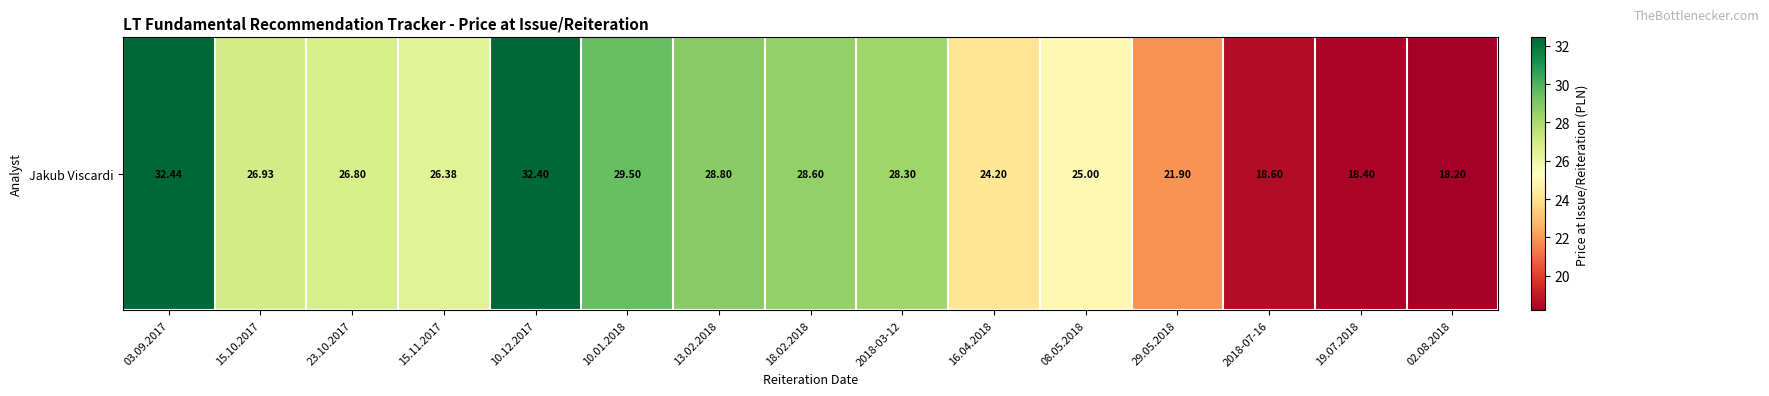

What is the average value?

25.8